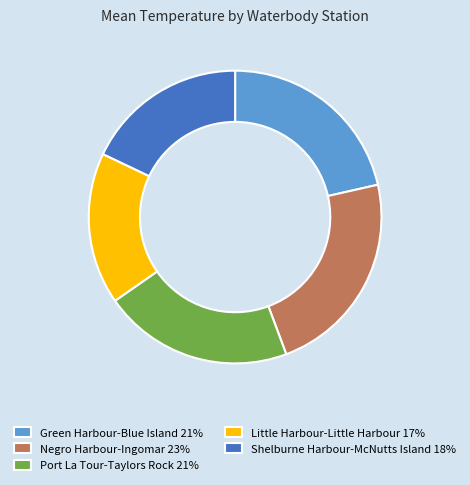

Does any single category account for the majority?

No